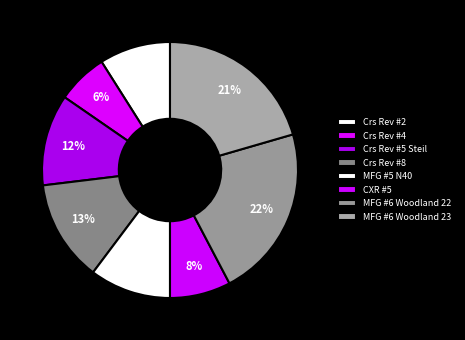

How many segments does this pie chart have?

8